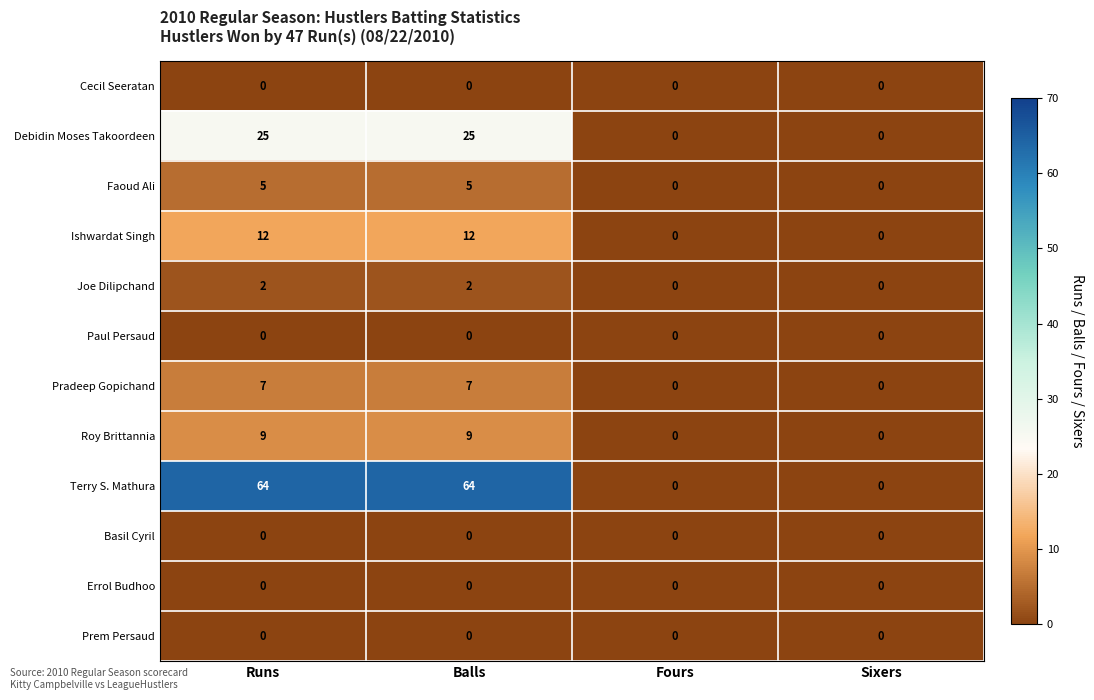

Which series has the largest total across all categories?

Terry S. Mathura